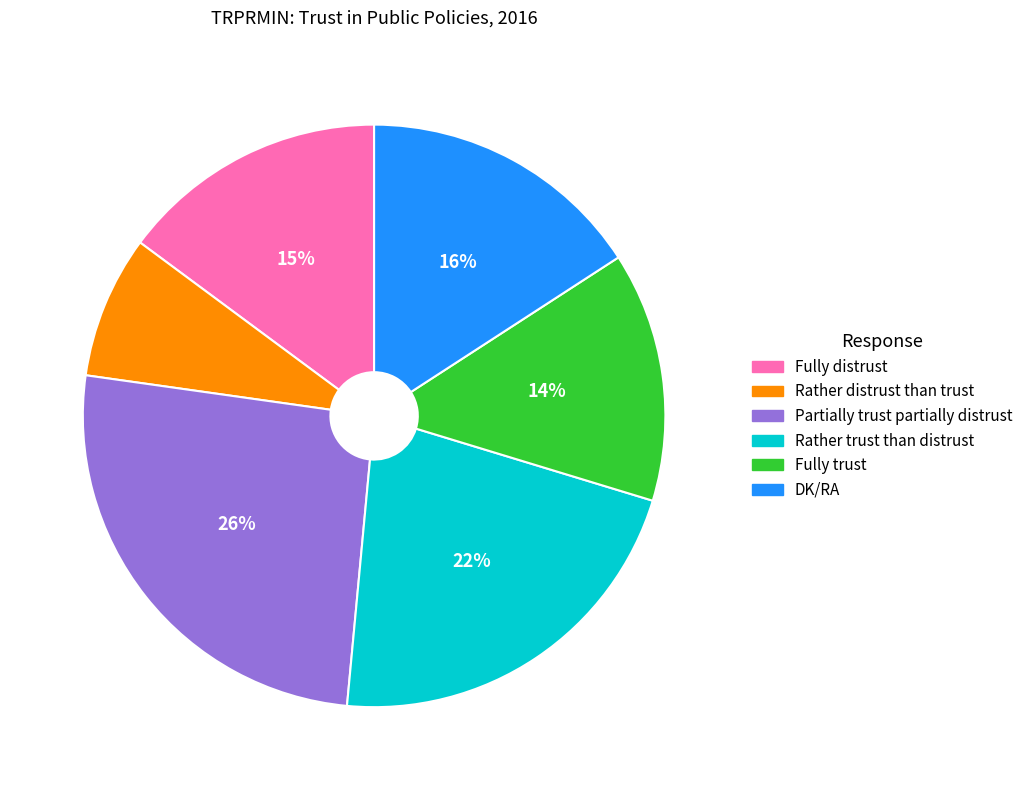

Which category has the biggest portion of the pie?

Partially trust partially distrust